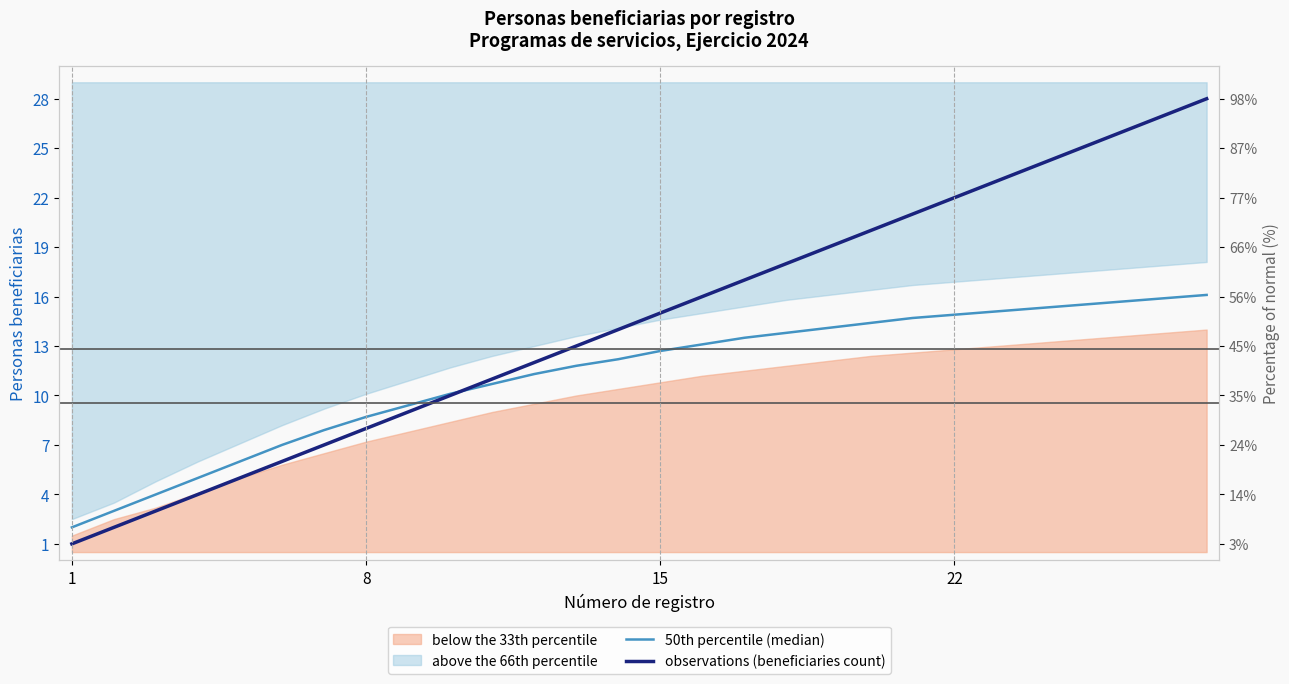

Between which two adjacent categories do observations (beneficiaries count) and 50th percentile (median) first intersect?

9 and 10